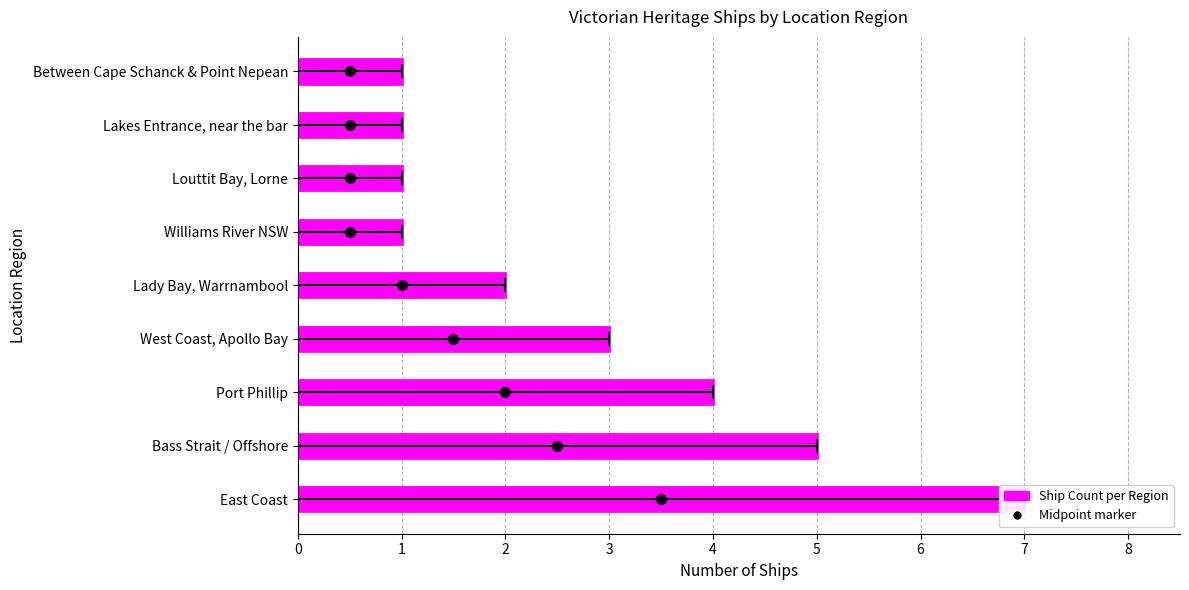

Are the bars grouped side by side (vs. stacked)?

No